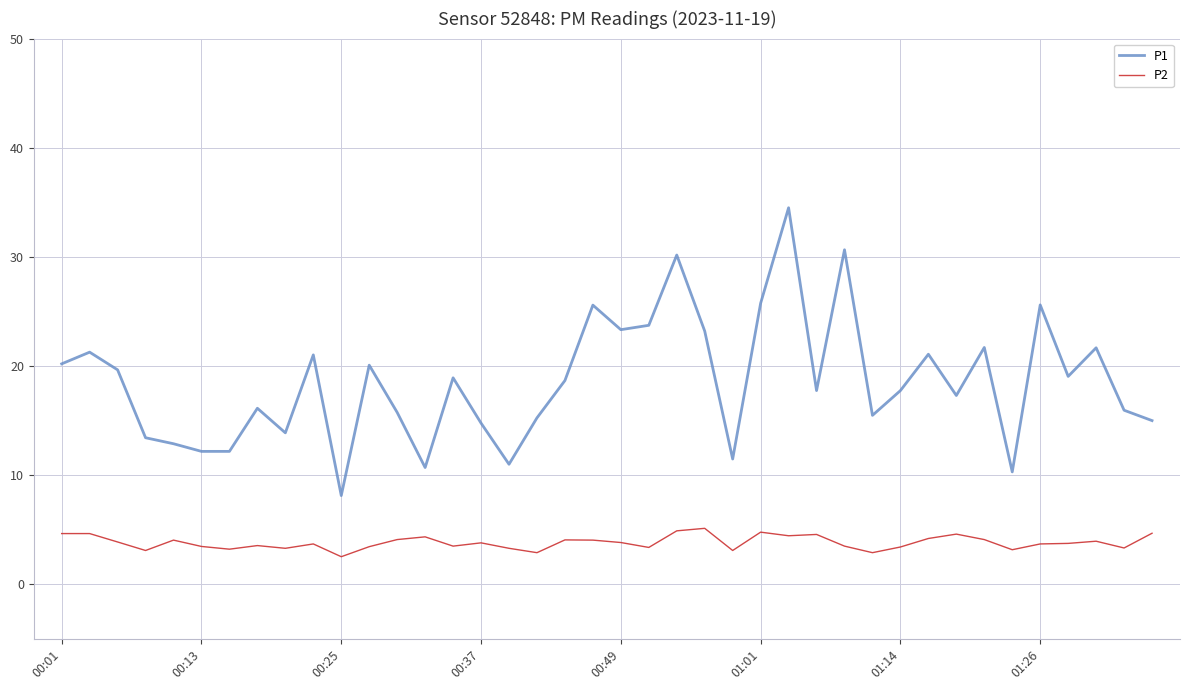

List the series in order of their overall mean, lowest first.

P2, P1